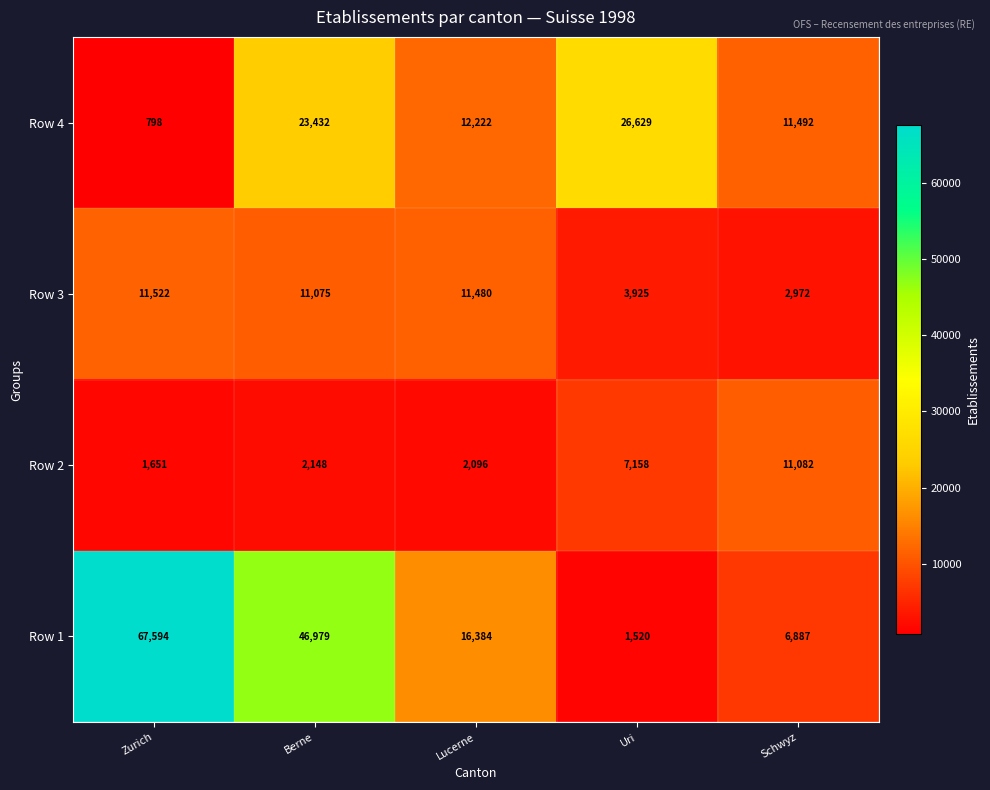

Which label corresponds to the largest value in the chart?

Zurich